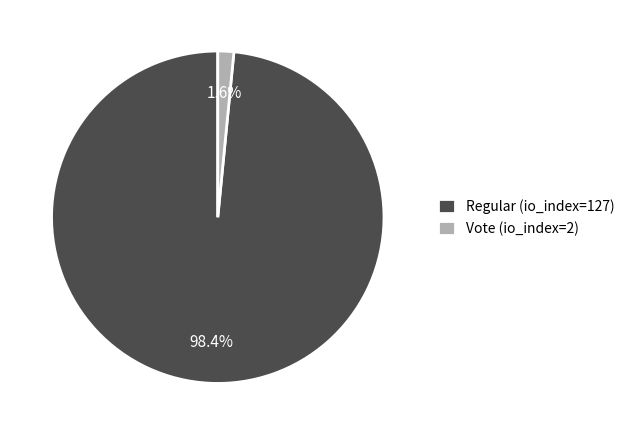

Rank the categories by value from lowest to highest.

Vote (io_index=2), Regular (io_index=127)